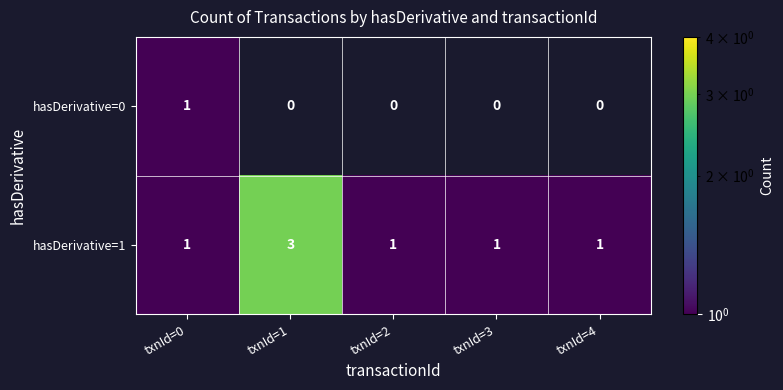

Is it true that hasDerivative=1 equals 0 at txnId=0?

False